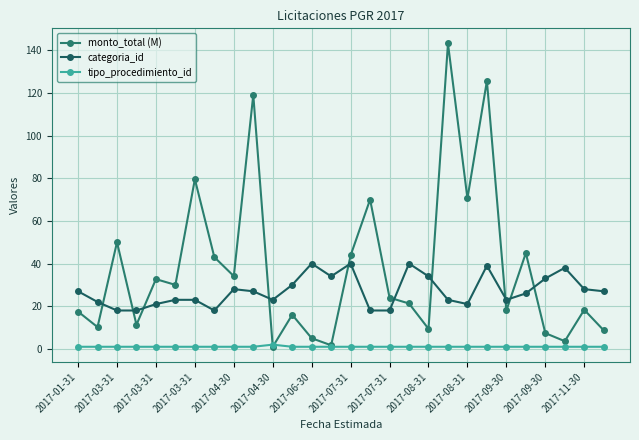

In tipo_procedimiento_id, how many points are higher than both neighbors (excluding endpoints)?

1